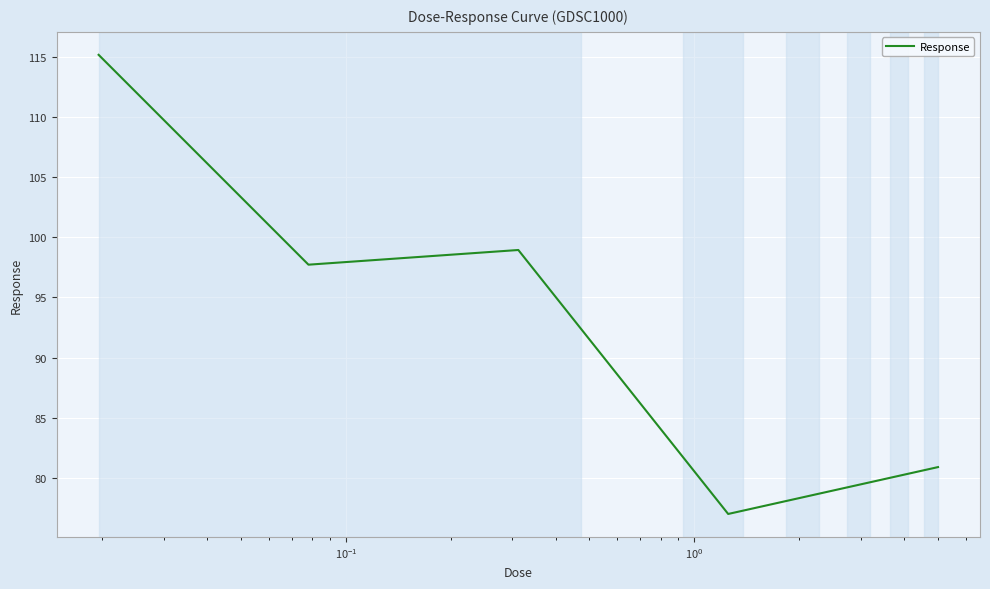

What is the sum of all values?

469.7